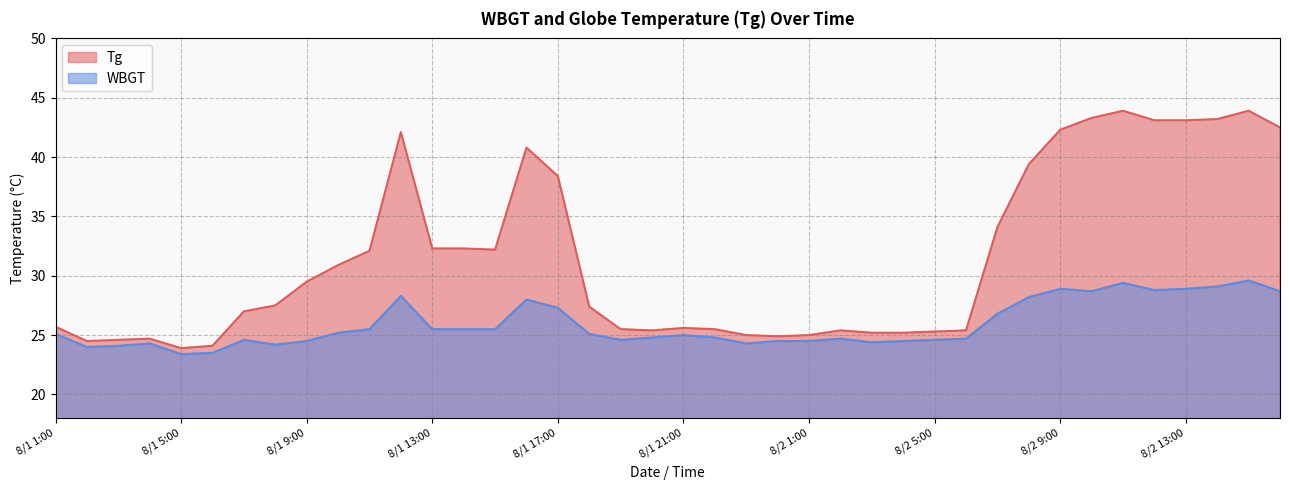

Where is Tg nearest to the value 33?

8/1 13:00